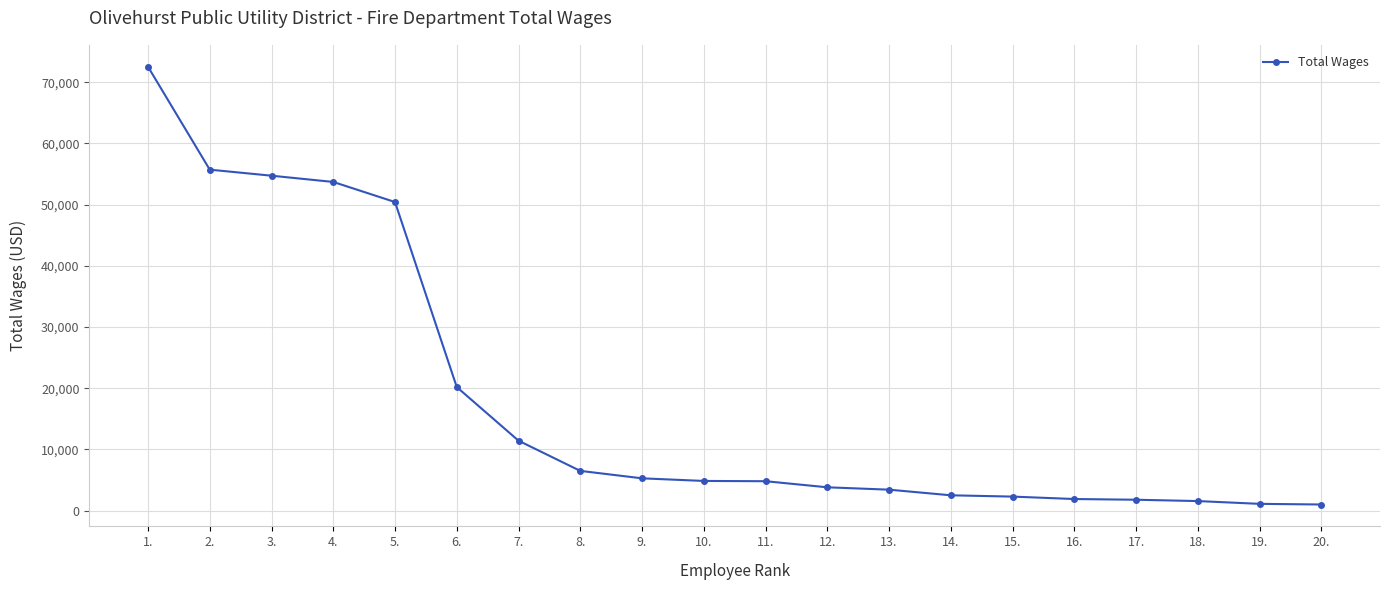

What is the difference between the values at 12. and 9.?

1466